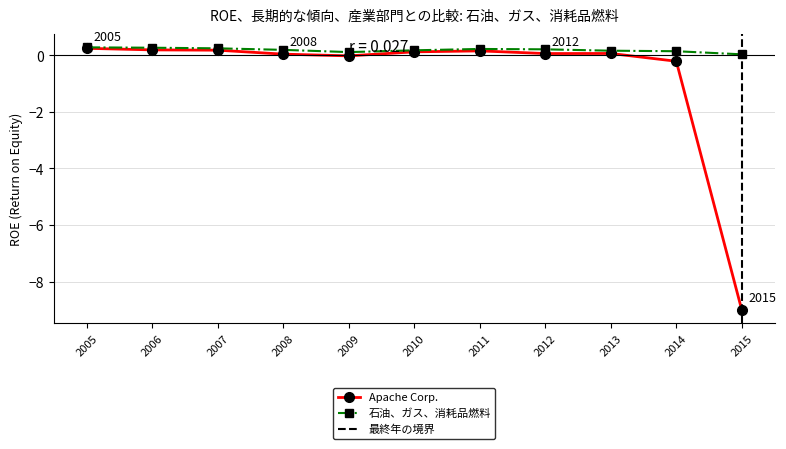

Which category has the lowest value in the Apache Corp. series?

2015